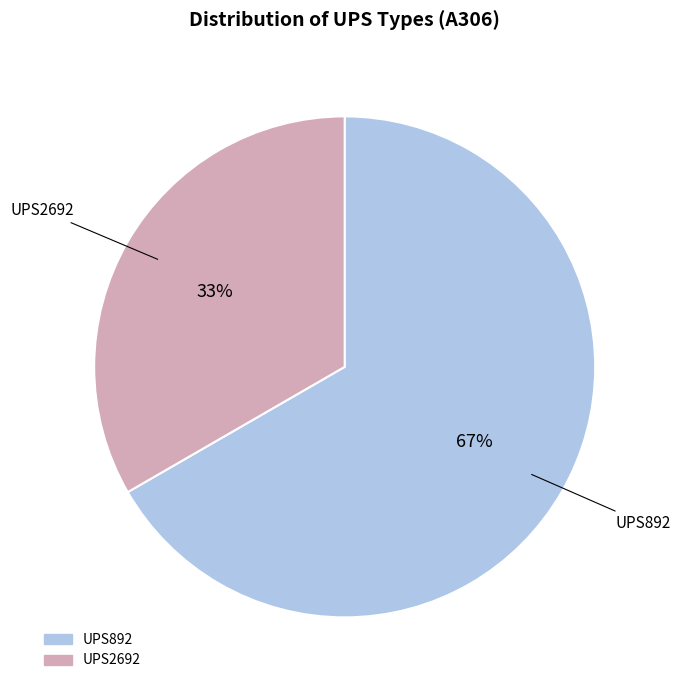

Which has a higher value, UPS2692 or UPS892?

UPS892